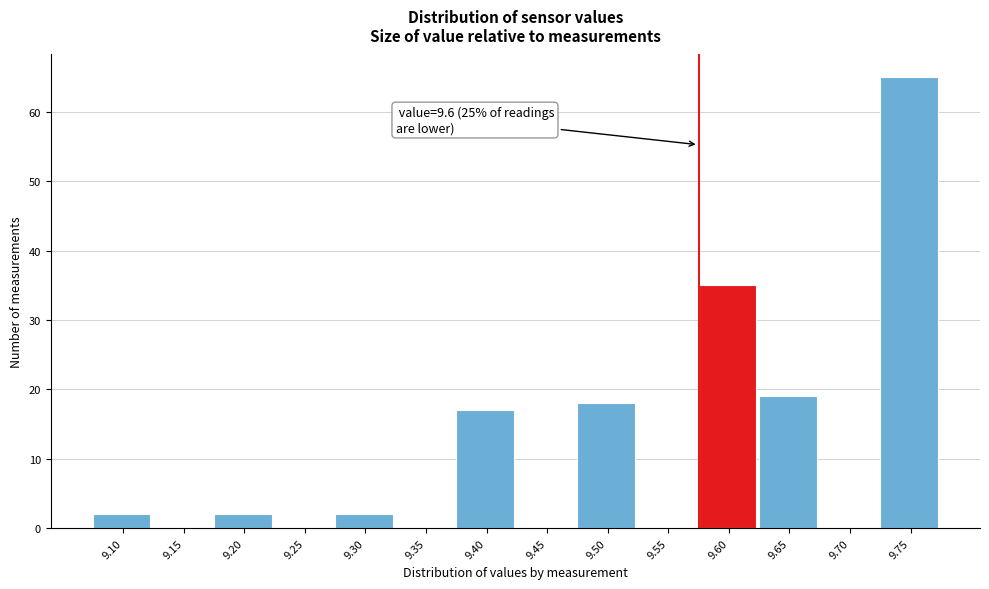

Reading left to right, what are all the values shown in this chart?

9.10=2	9.15=0	9.20=2	9.25=0	9.30=2	9.35=0	9.40=17	9.45=0	9.50=18	9.55=0	9.60=35	9.65=19	9.70=0	9.75=65